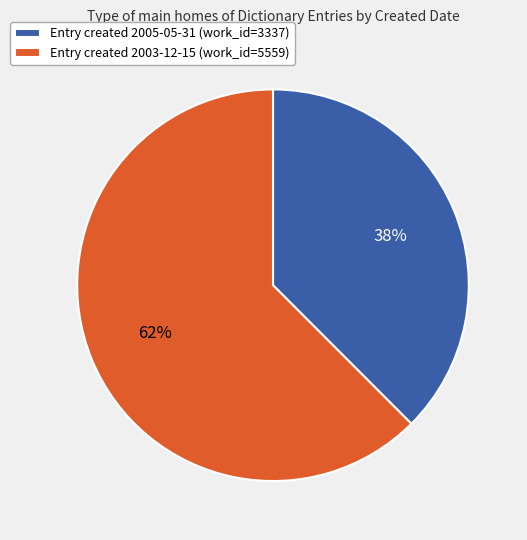

To the nearest percent, what is the combined percentage of Entry created 2005-05-31 (work_id=3337) and Entry created 2003-12-15 (work_id=5559)?

100%